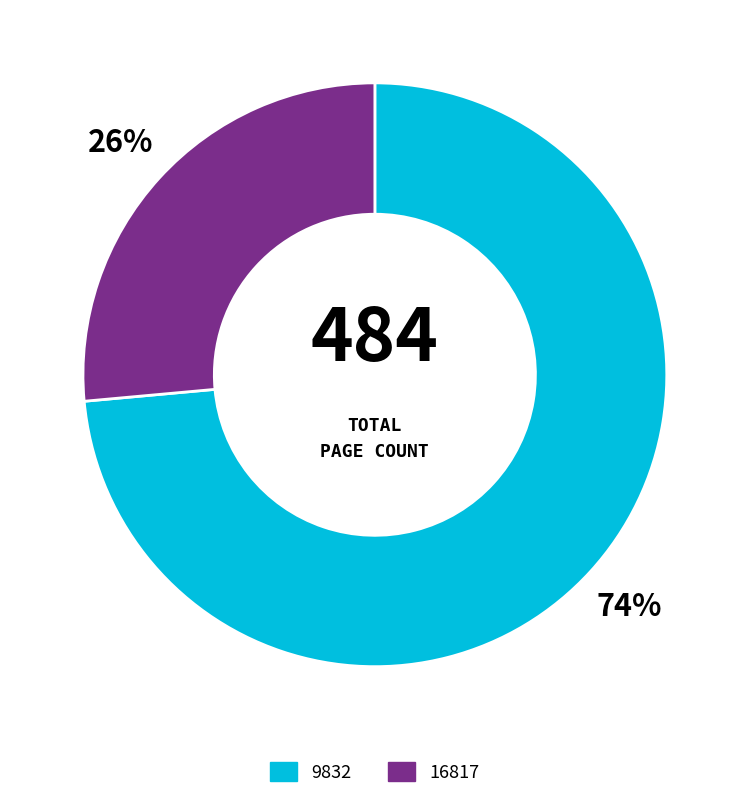

To the nearest percent, what is the average slice percentage?

50%